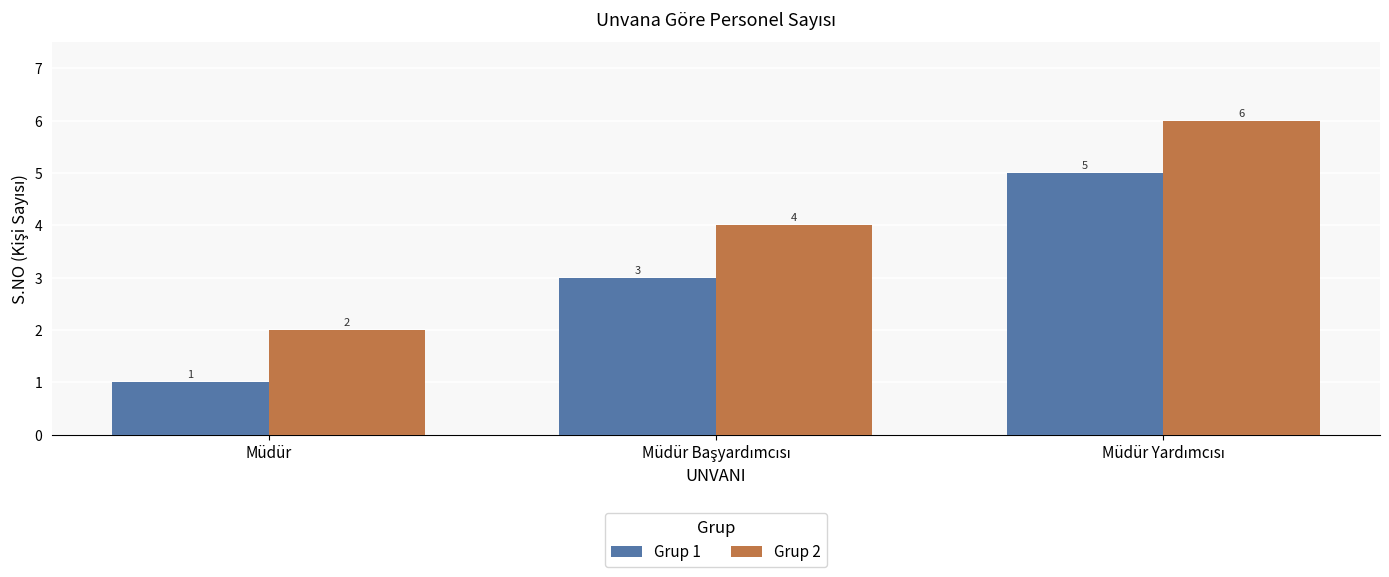

Which label corresponds to the smallest value in the chart?

Müdür